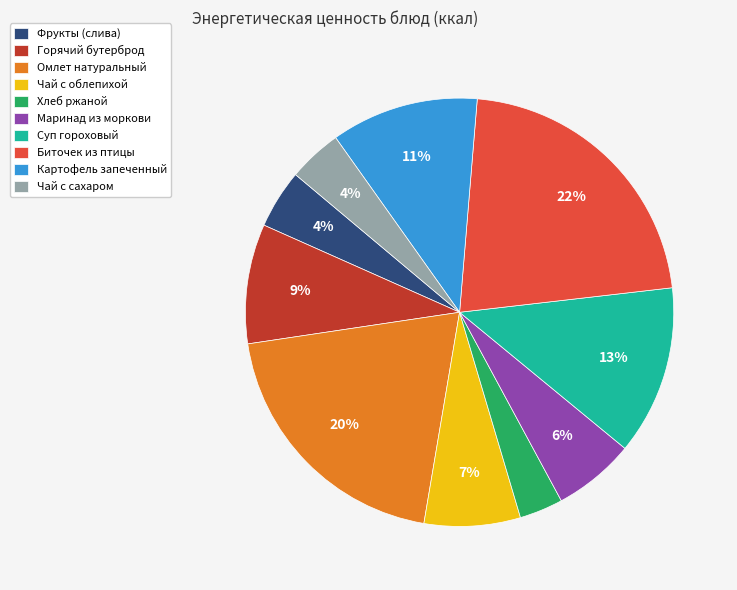

Is Маринад из моркови the majority of the pie?

No